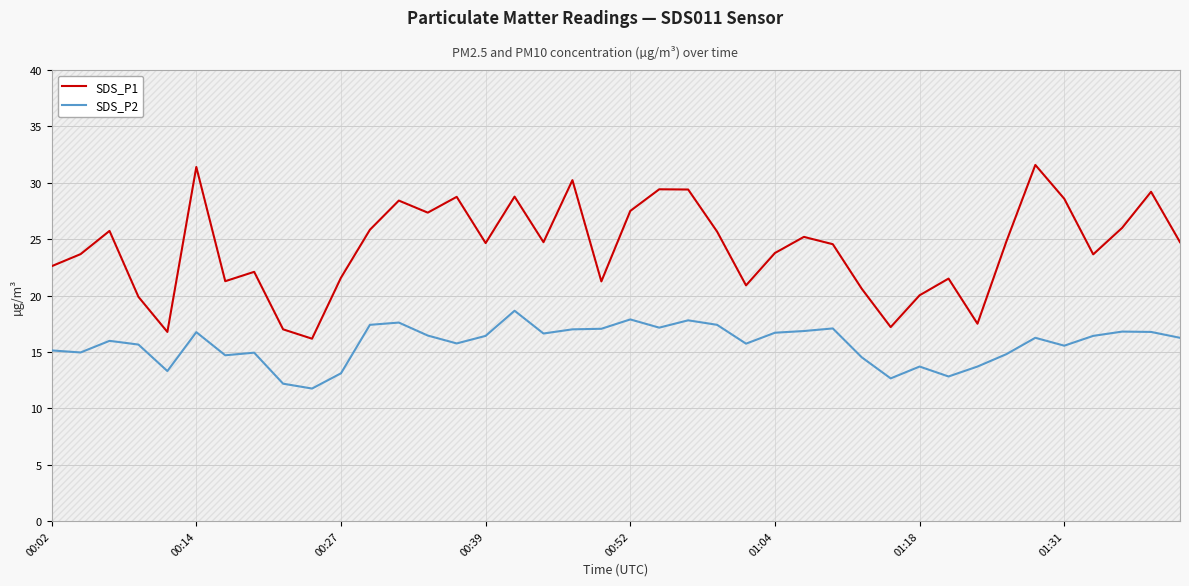

Is this an area chart (filled region under the line)?

No